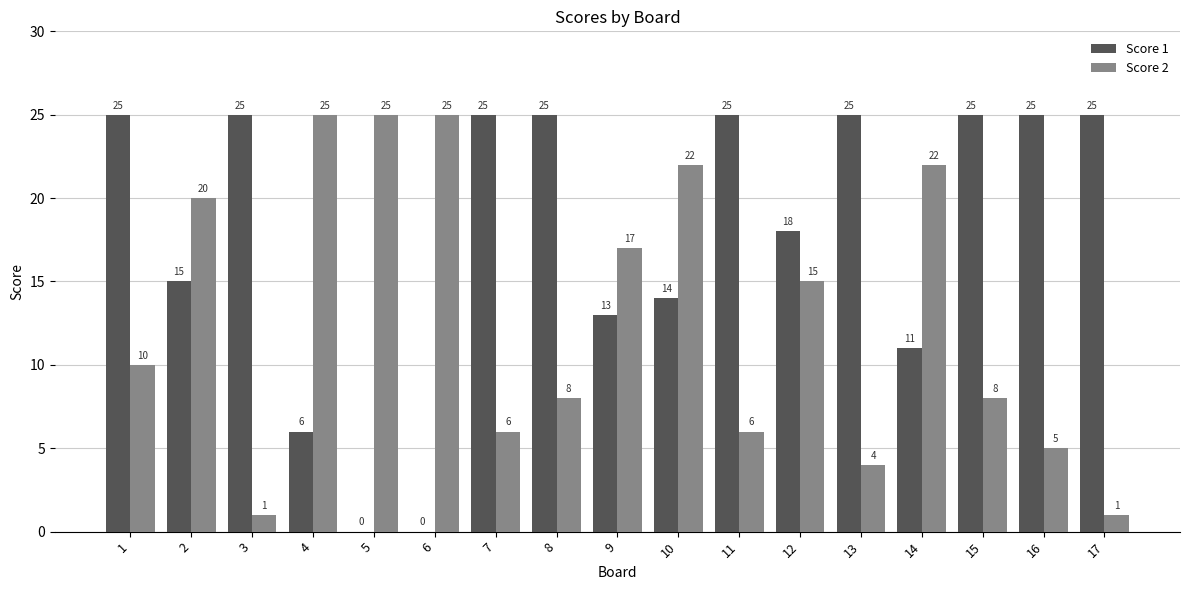

What is the sum of the Score 1 values at 6 and 11?

25